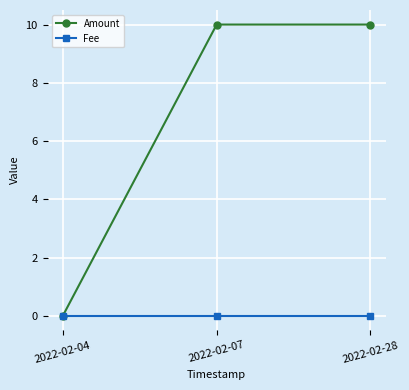

At 2022-02-28, list the series in order from smallest to largest.

Fee, Amount